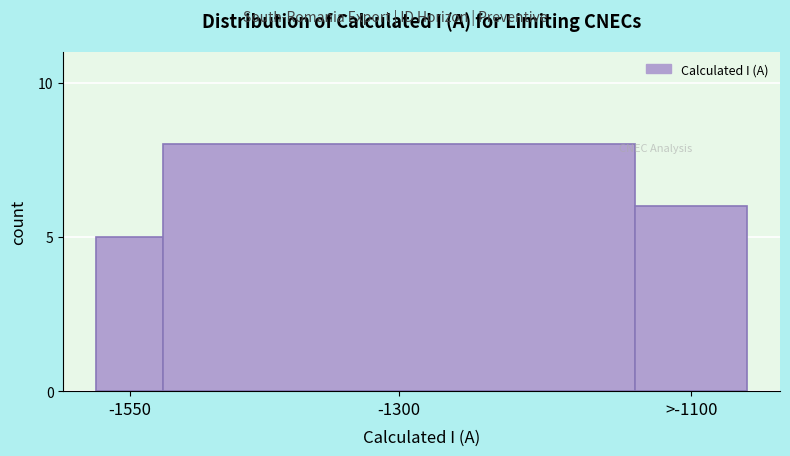

Reading left to right, transcribe all the data shown in this chart.

5	8	6